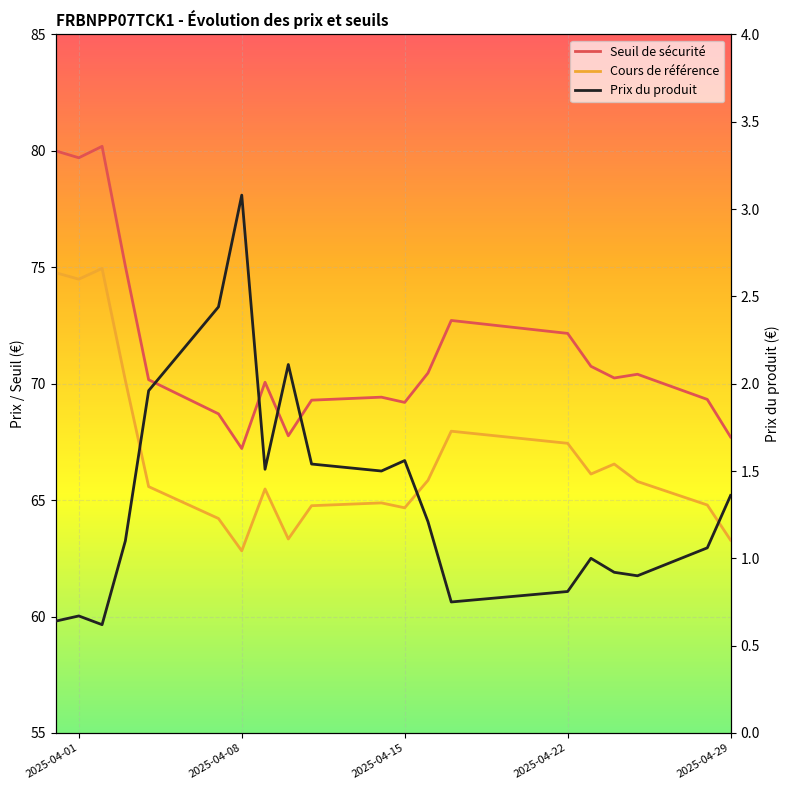

Which series has the widest spread of values?

Seuil de sécurité